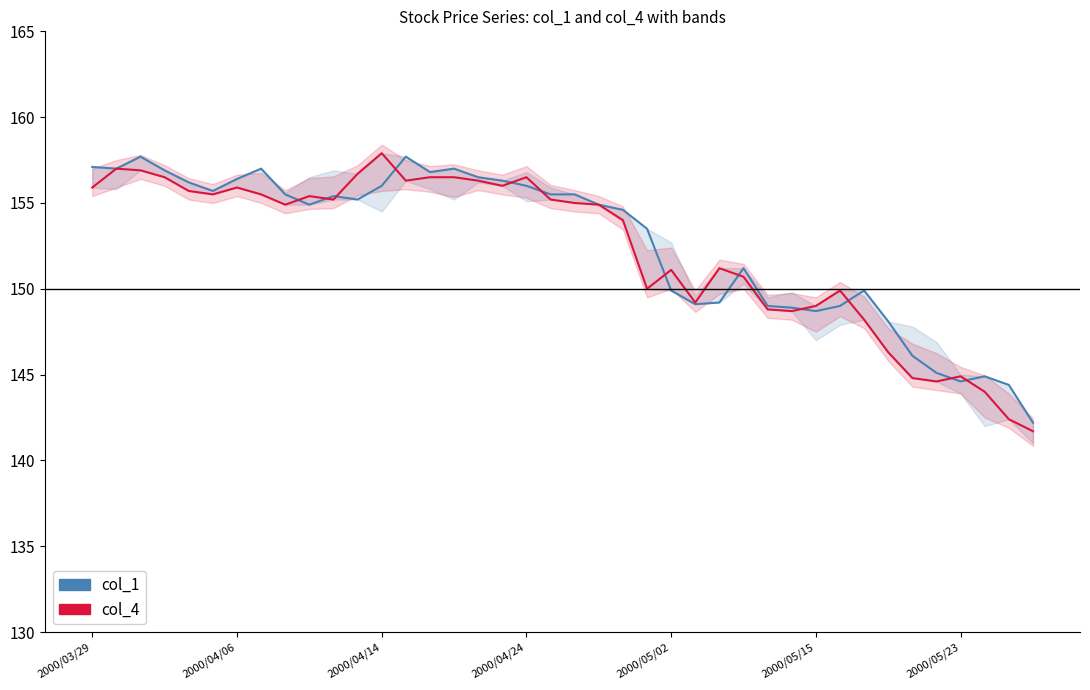

What is the approximate value of col_1 at 2000/05/02?

149.9